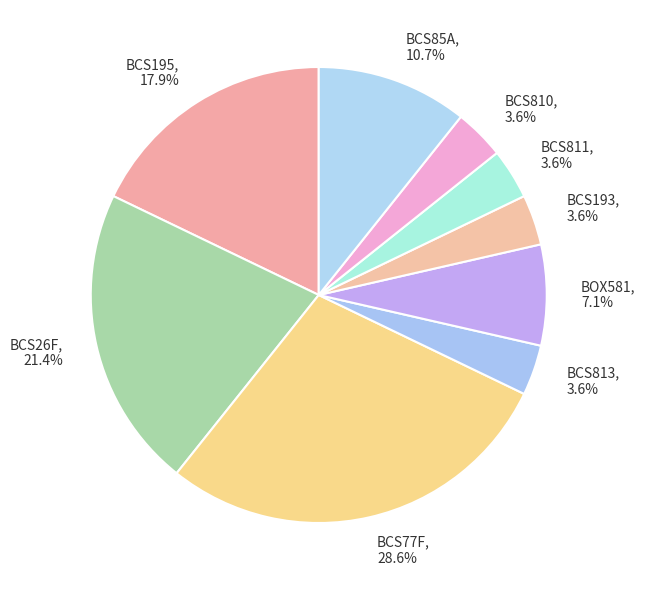

Is it true that BCS26F is 9% of the pie?

False